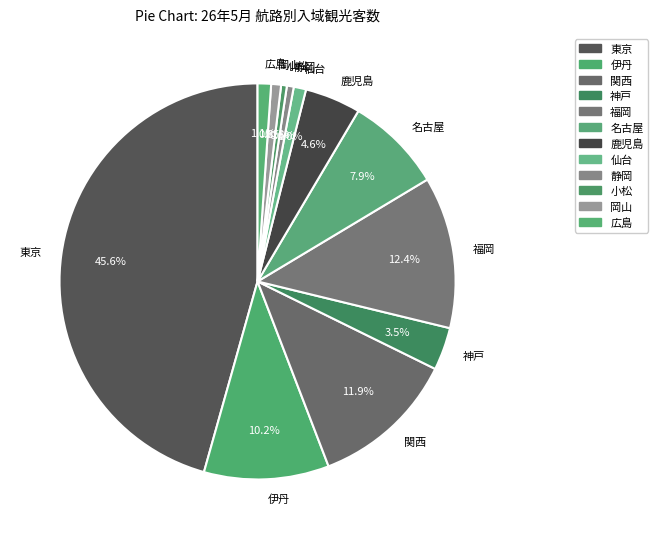

Is it true that 岡山 is 11% of the pie?

False